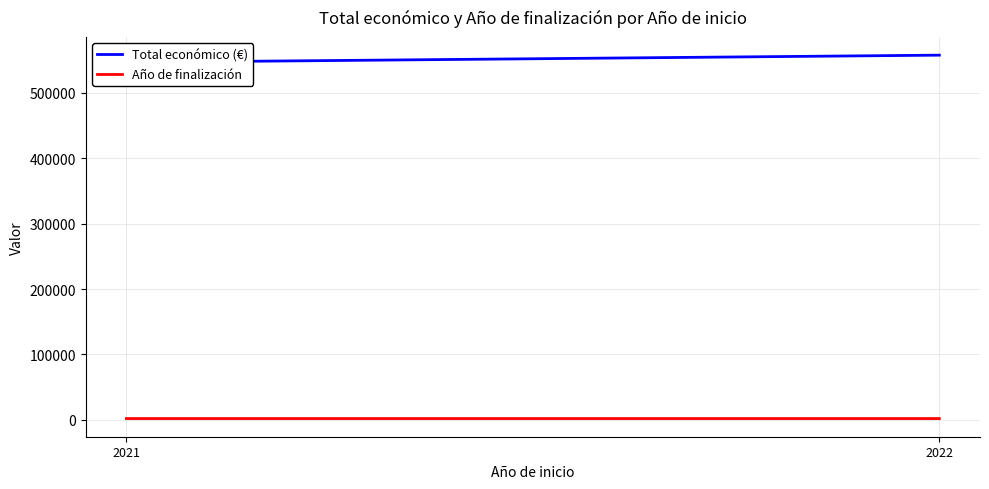

The value of Año de finalización at 2022 is 823. True or false?

False